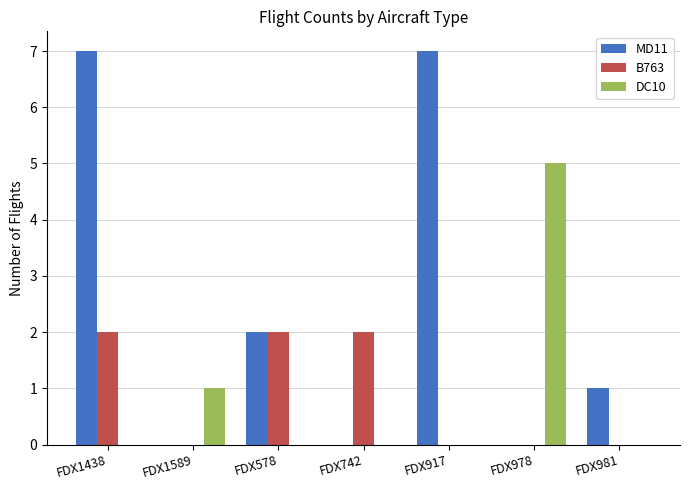

What is the sum of all B763 values?

6